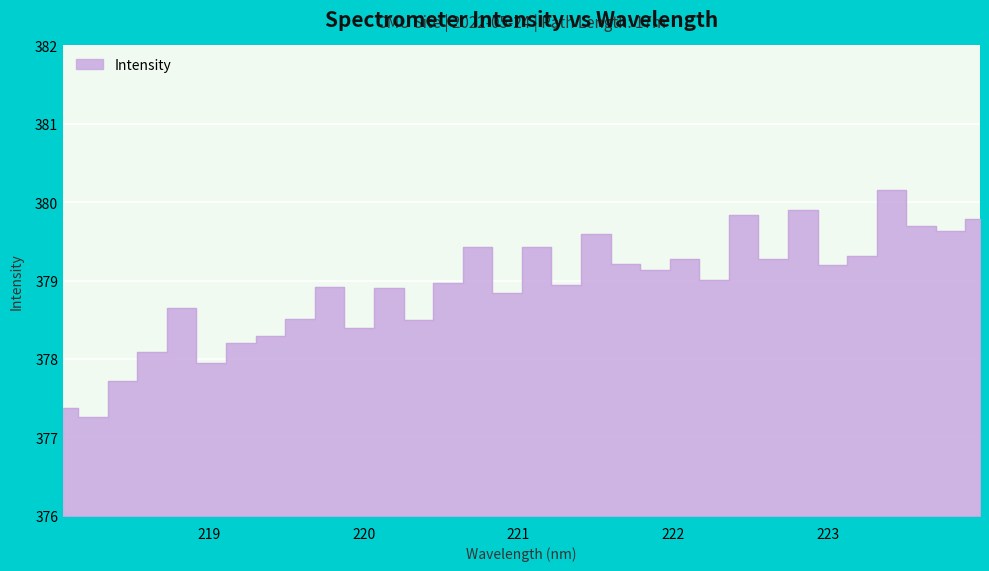

Reading left to right, what are all the values shown in this chart?

377.4	377.3	377.7	378.1	378.7	378.0	378.2	378.3	378.5	378.9	378.4	378.9	378.5	379.0	379.4	378.8	379.4	378.9	379.6	379.2	379.1	379.3	379.0	379.8	379.3	379.9	379.2	379.3	380.2	379.7	379.6	379.8